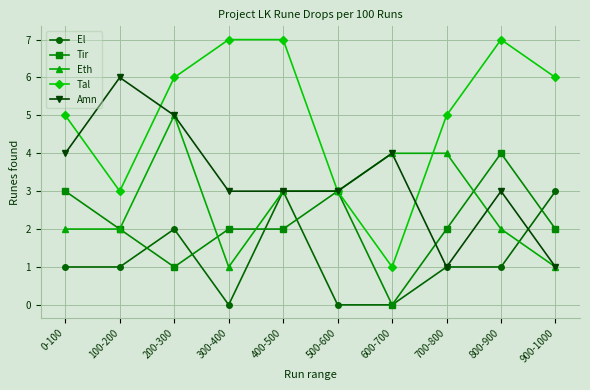

Rank the series by their average value, from lowest to highest.

El, Tir, Eth, Amn, Tal